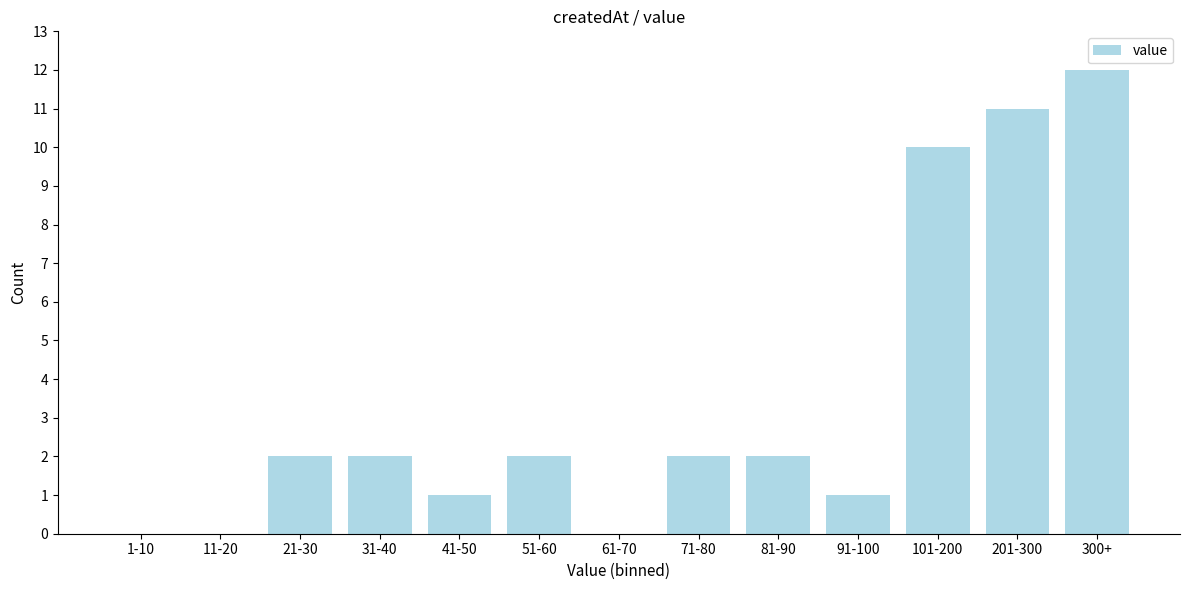

Reading right to left, what are all the values shown in this chart?

300+=12	201-300=11	101-200=10	91-100=1	81-90=2	71-80=2	61-70=0	51-60=2	41-50=1	31-40=2	21-30=2	11-20=0	1-10=0